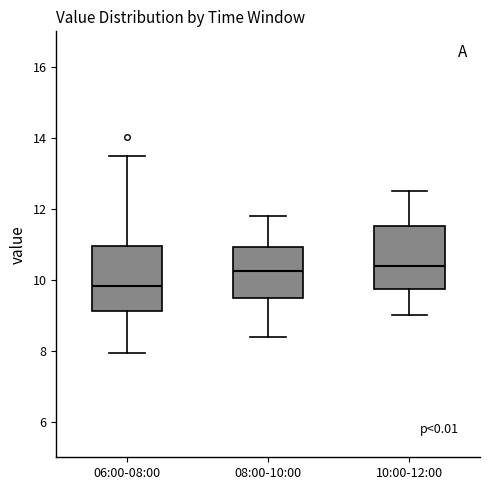

Reading left to right, read every box against the y-axis: the position of its median line, the range the box covers, and the ends of its whiskers. The values are not printed on the chart, so give them approximately, as read against the axis.

06:00-08:00: median 9.8, box 9.2 to 11.0, whiskers 8.0 to 13.6
08:00-10:00: median 10.2, box 9.4 to 11.0, whiskers 8.4 to 11.8
10:00-12:00: median 10.4, box 9.8 to 11.6, whiskers 9.0 to 12.6